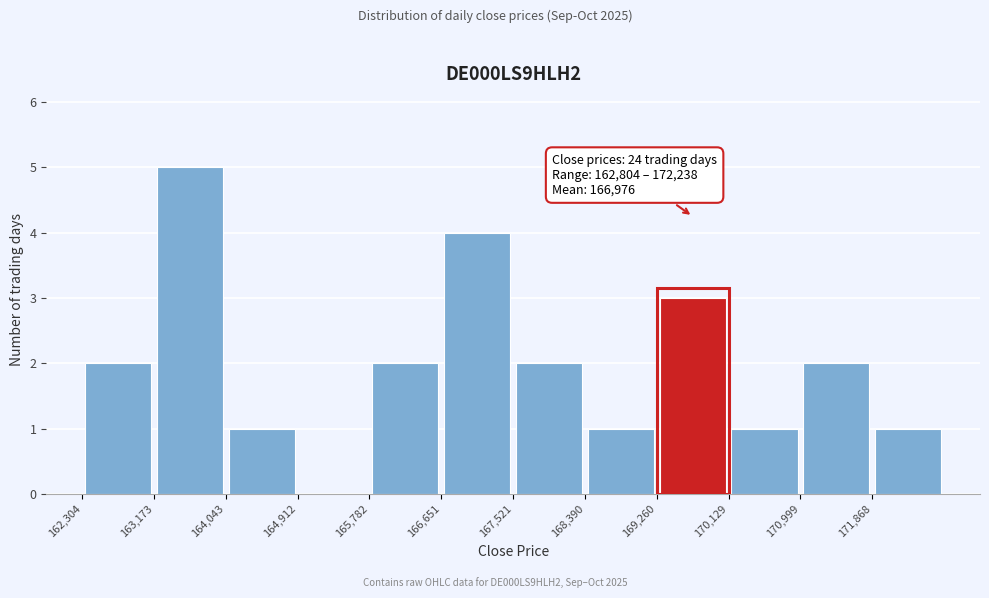

Which range on the x-axis has the tallest bar?

163200 to 164000